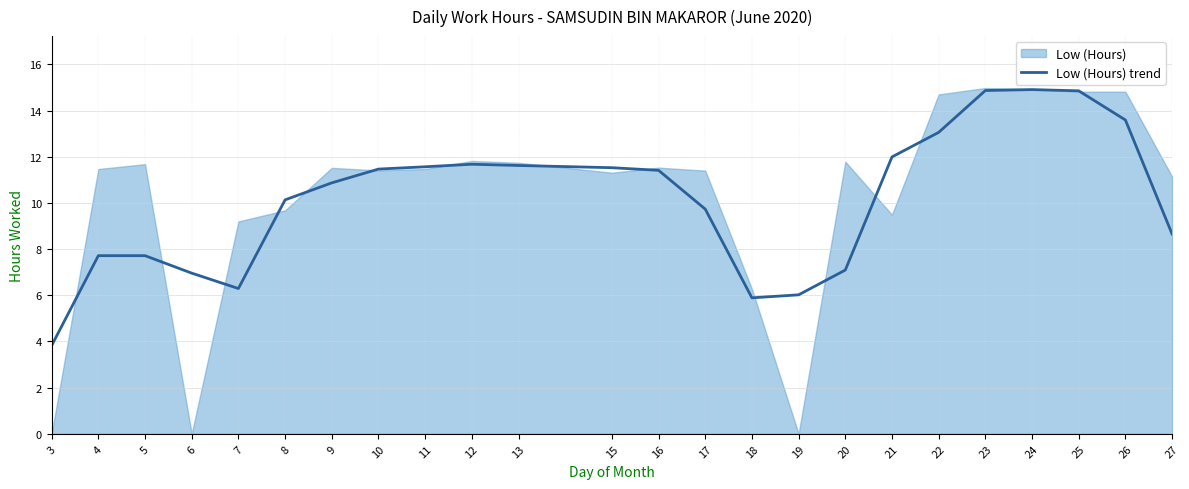

At which label is Low (Hours) trend closest to 9?

27